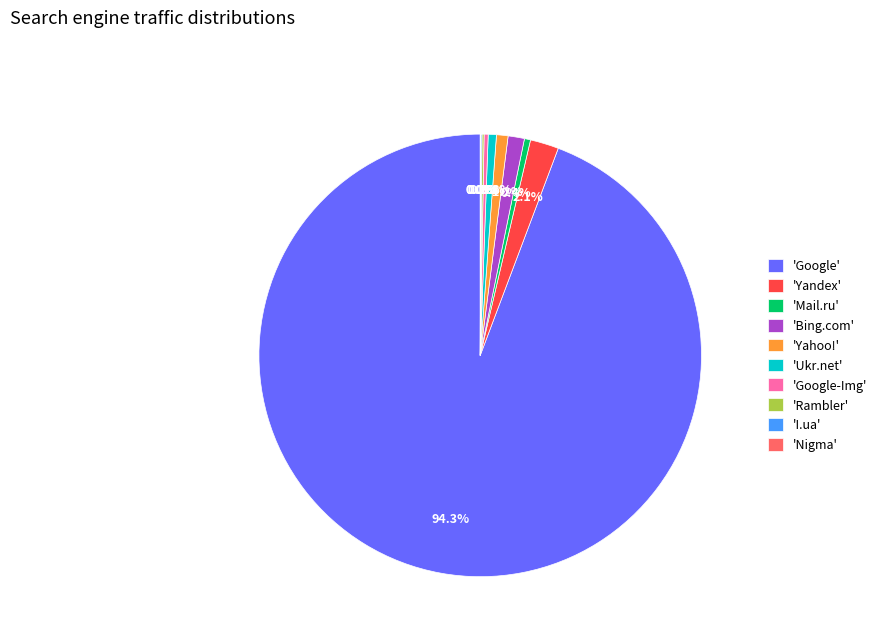

Which slice is the largest?

'Google'